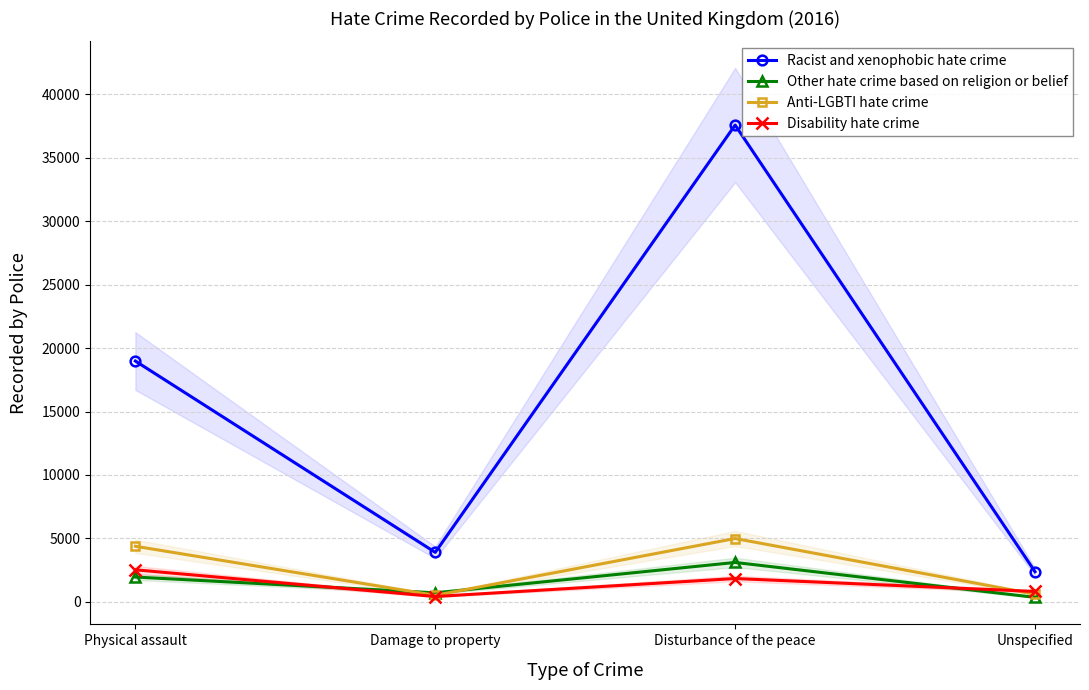

The value of Other hate crime based on religion or belief at Damage to property is 254. True or false?

False